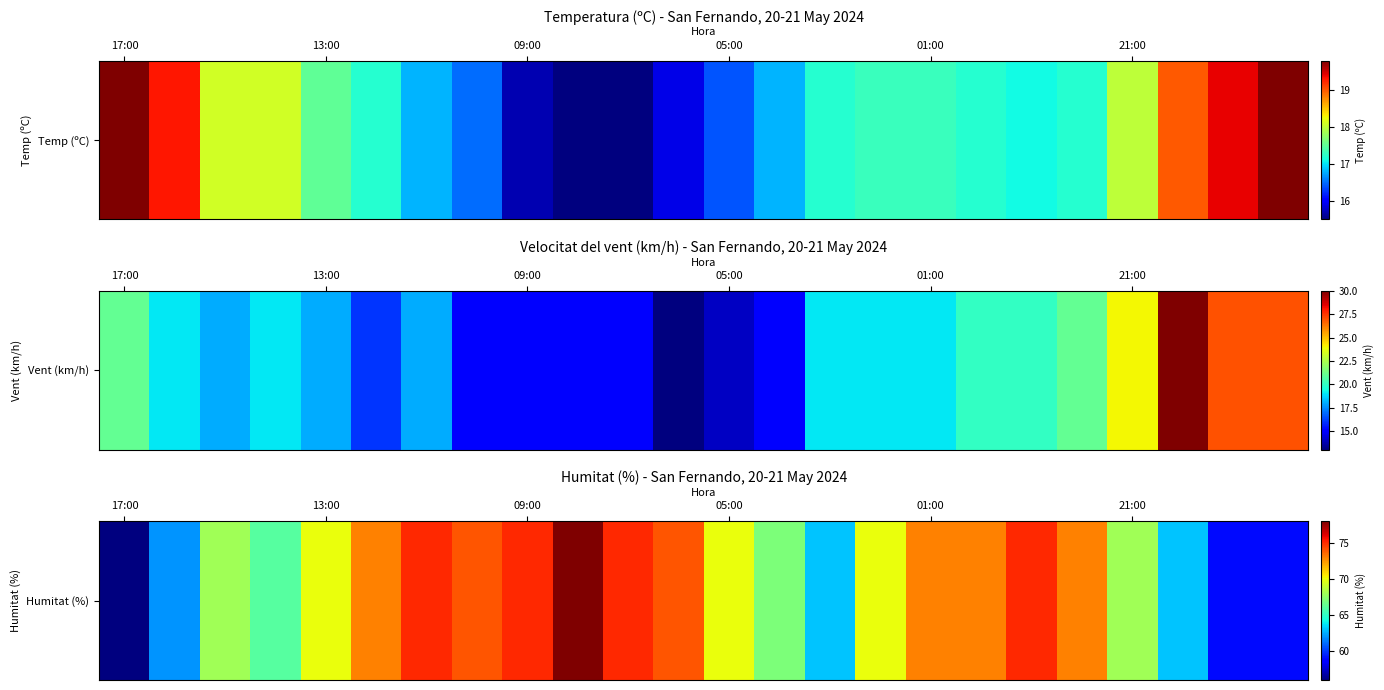

What is the minimum value shown in the chart?

56